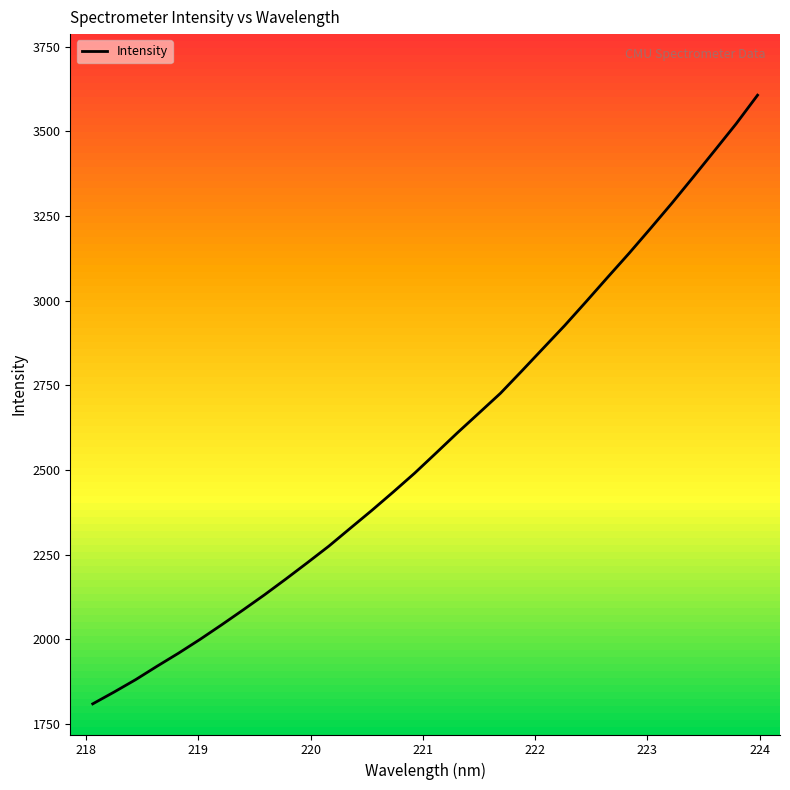

What is the minimum value for Intensity?

1809.6